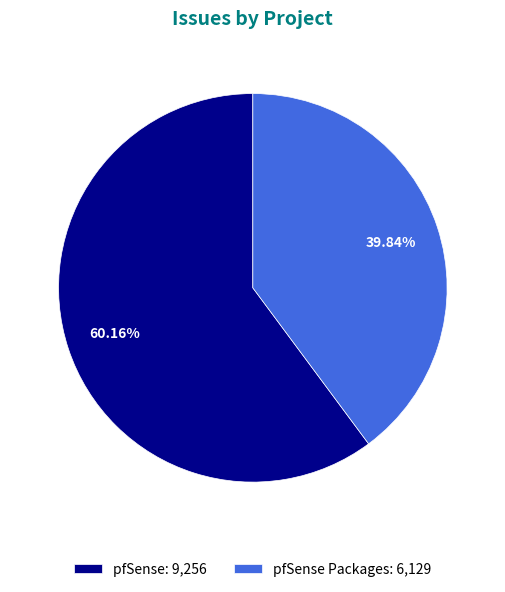

What is the largest slice in the pie chart?

pfSense: 9,256